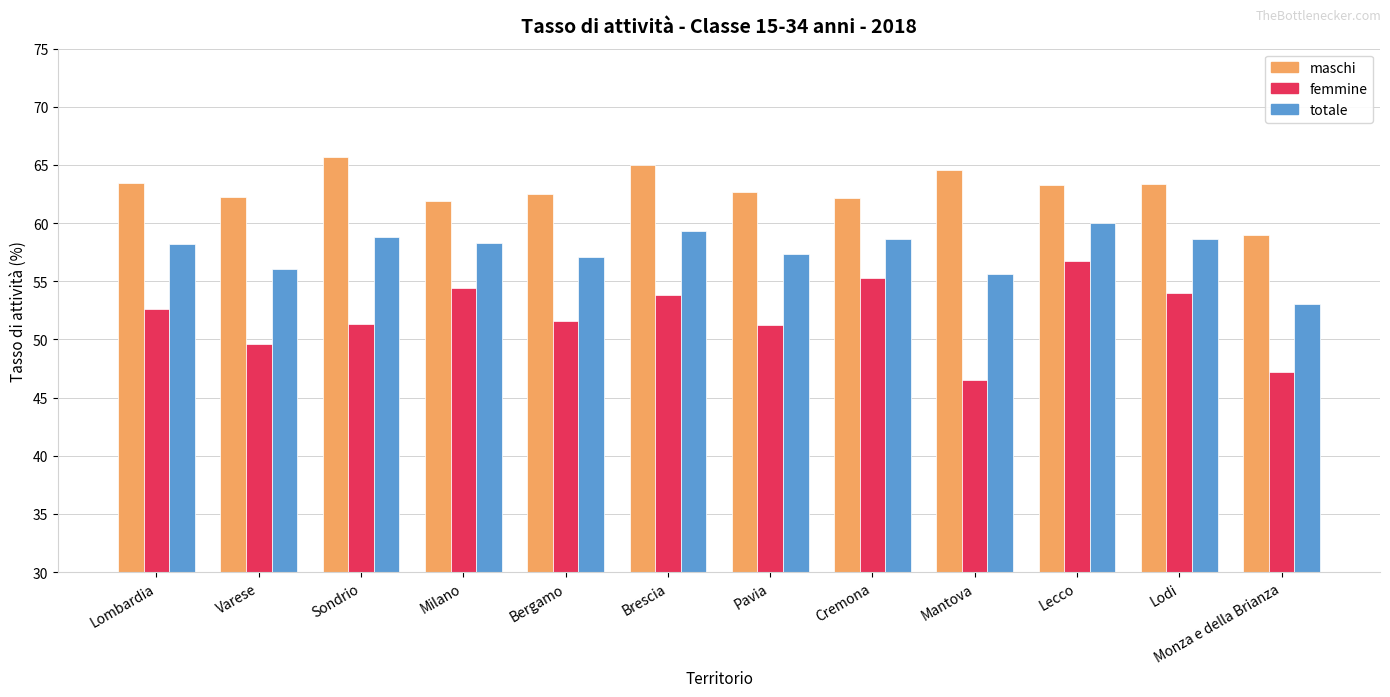

What value does the femmine series have at Lombardia?

52.7